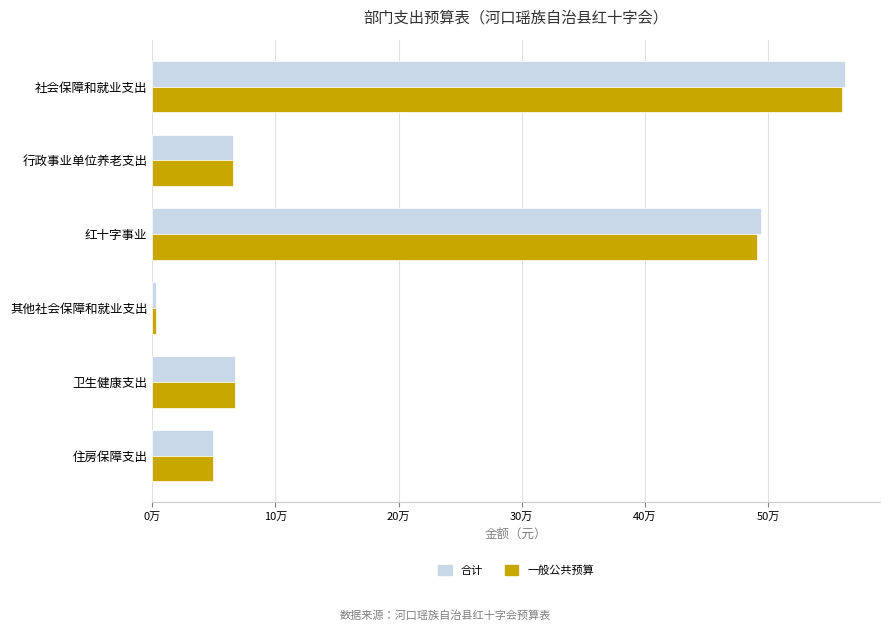

Which series has the largest total across all categories?

合计